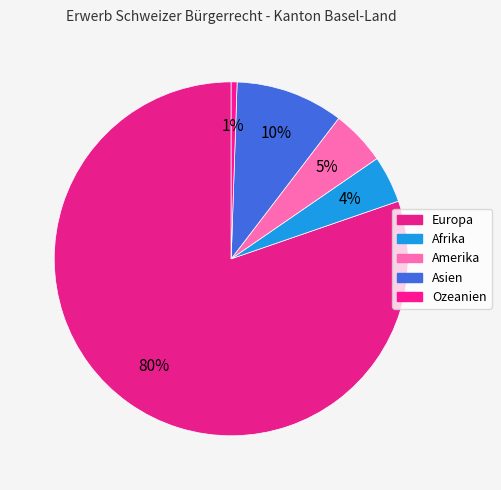

To the nearest percent, what is the average slice percentage?

20%